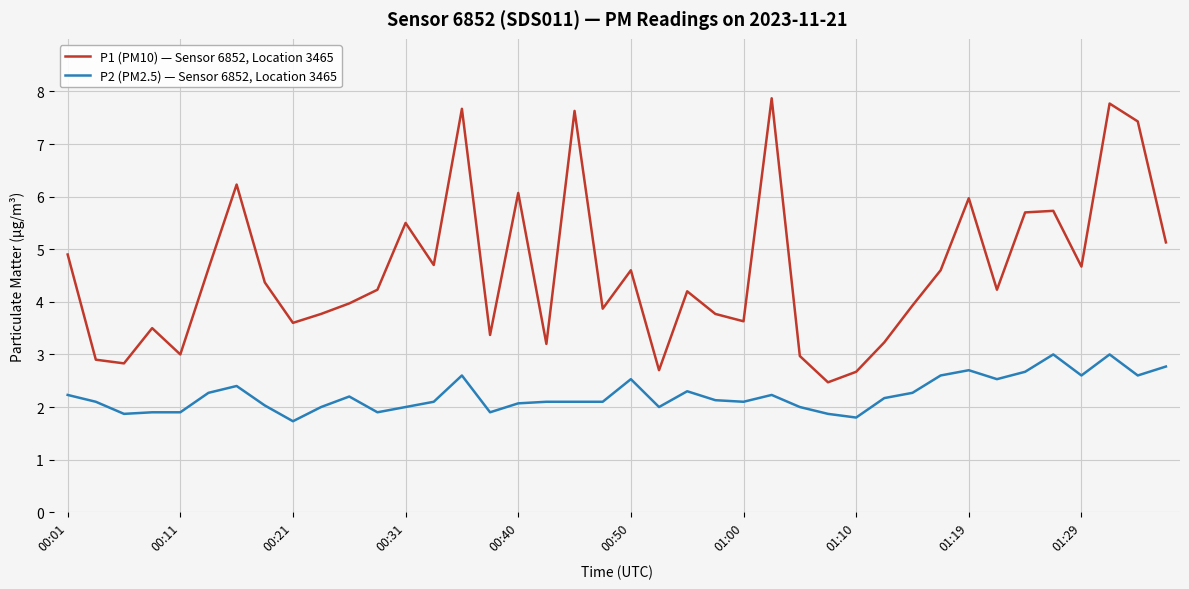

Which series has the largest total across all categories?

P1 (PM10) — Sensor 6852, Location 3465